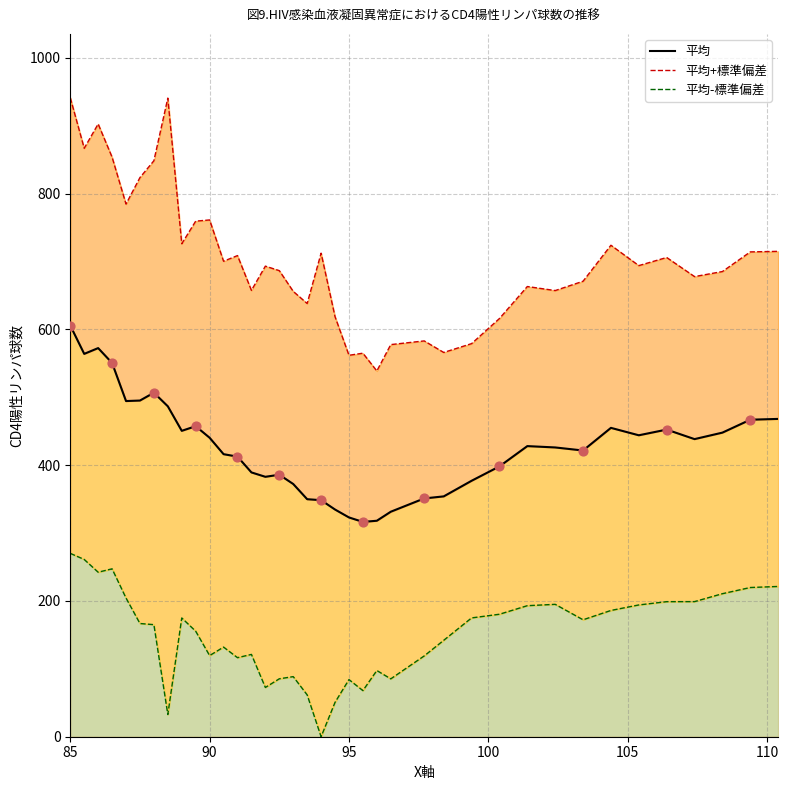

At which category is the sum across all series the highest?

85